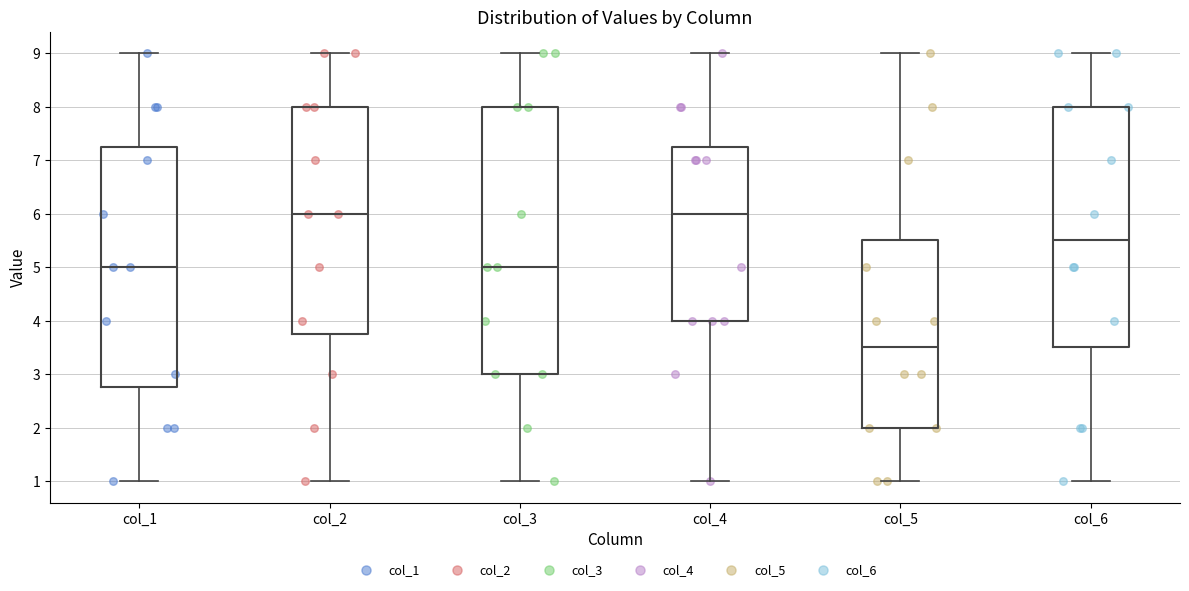

Reading left to right, read every box against the y-axis: the position of its median line, the range the box covers, and the ends of its whiskers. The values are not printed on the chart, so give them approximately, as read against the axis.

col_1: median 5.0, box 2.8 to 7.3, whiskers 1.0 to 9.0
col_2: median 6.0, box 3.8 to 8.0, whiskers 1.0 to 9.0
col_3: median 5.0, box 3.0 to 8.0, whiskers 1.0 to 9.0
col_4: median 6.0, box 4.0 to 7.3, whiskers 1.0 to 9.0
col_5: median 3.5, box 2.0 to 5.5, whiskers 1.0 to 9.0
col_6: median 5.5, box 3.5 to 8.0, whiskers 1.0 to 9.0